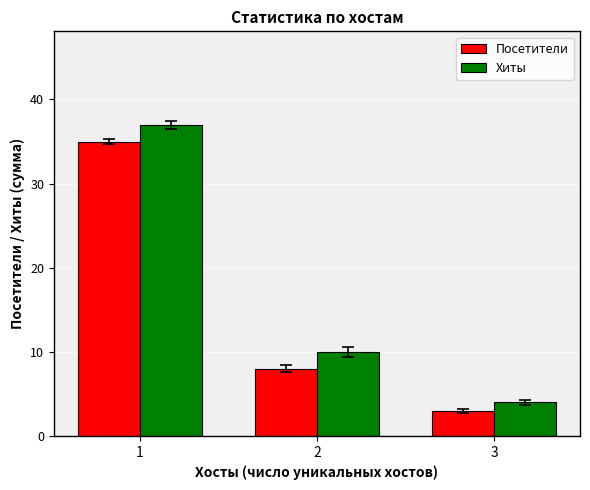

At which label is Хиты closest to 20?

2